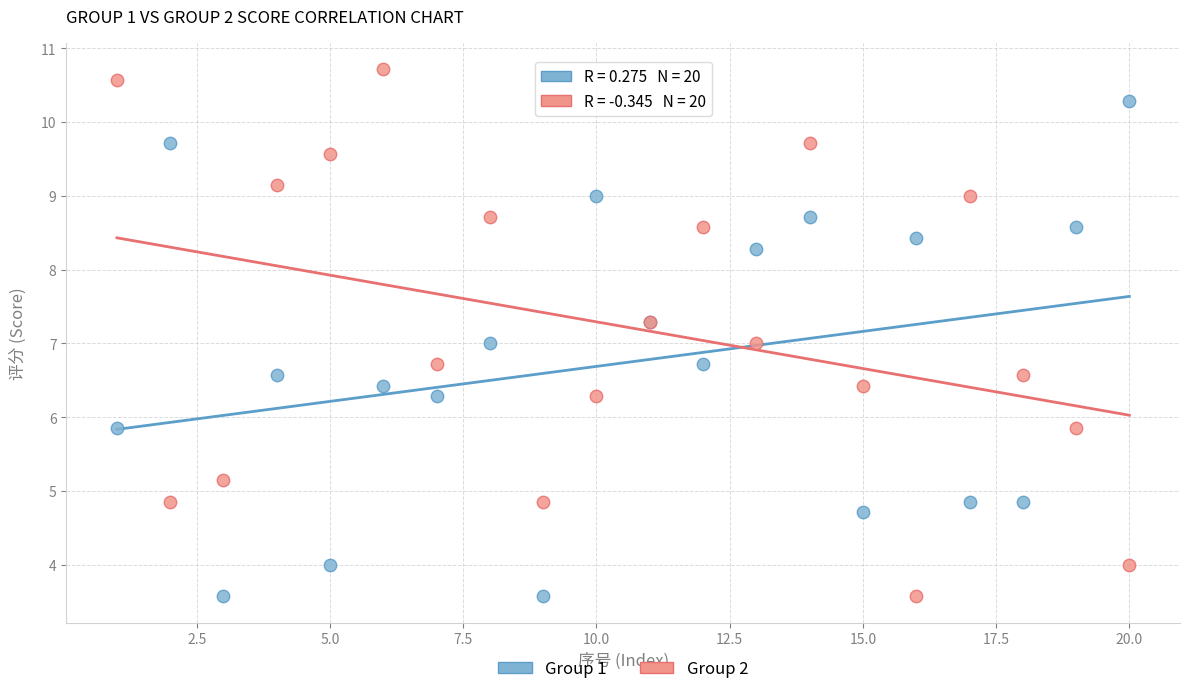

Which series contains the highest Y value?

Group 2